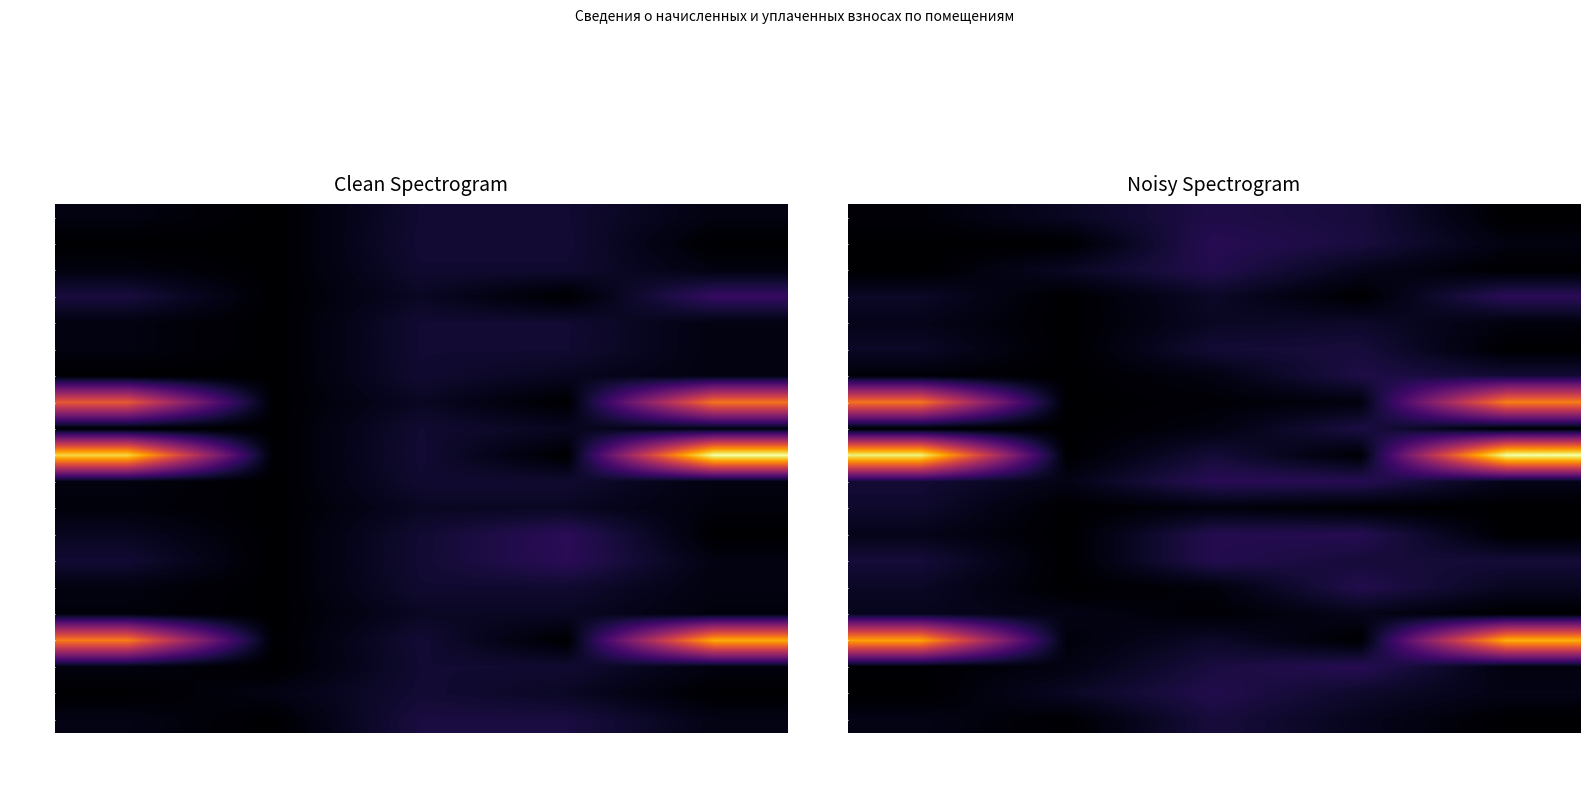

Is it true that Пом. 3 equals 581.9 at уплачено?

False